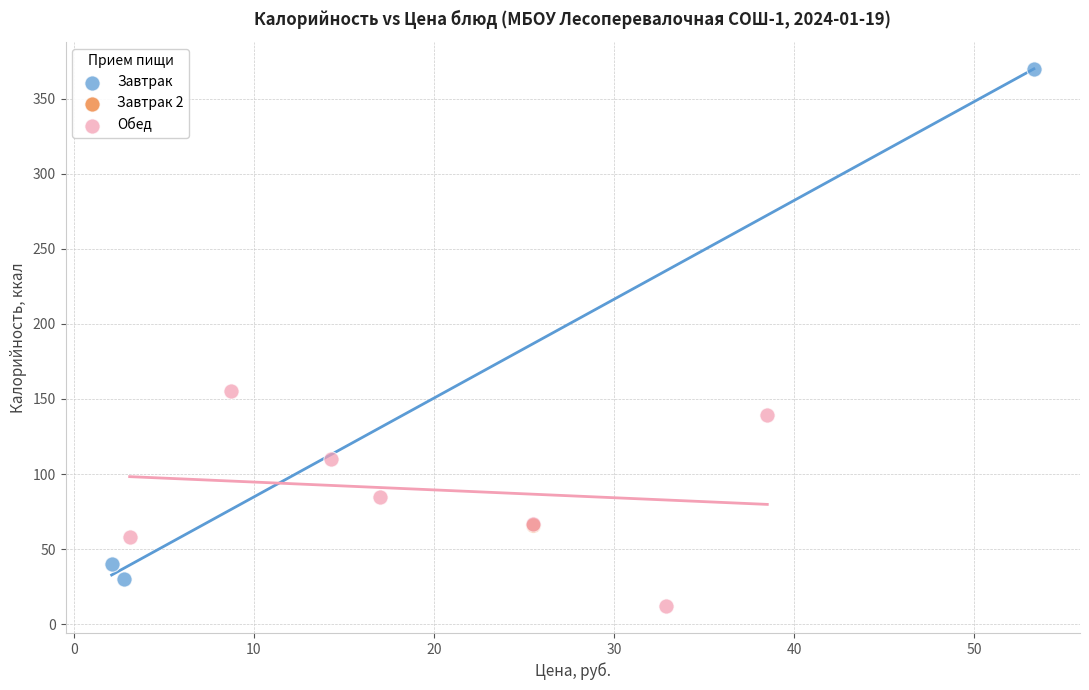

Which series reaches the maximum Y coordinate?

Завтрак